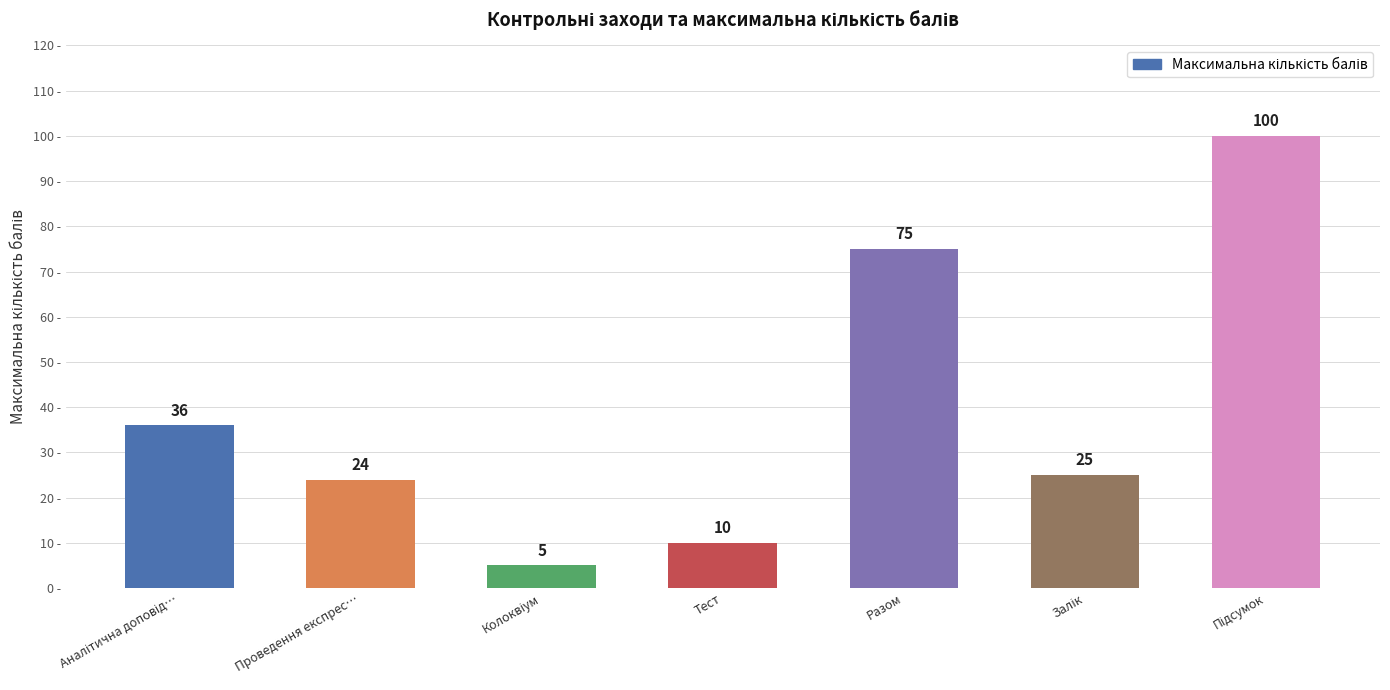

Count the number of categories in the chart.

7